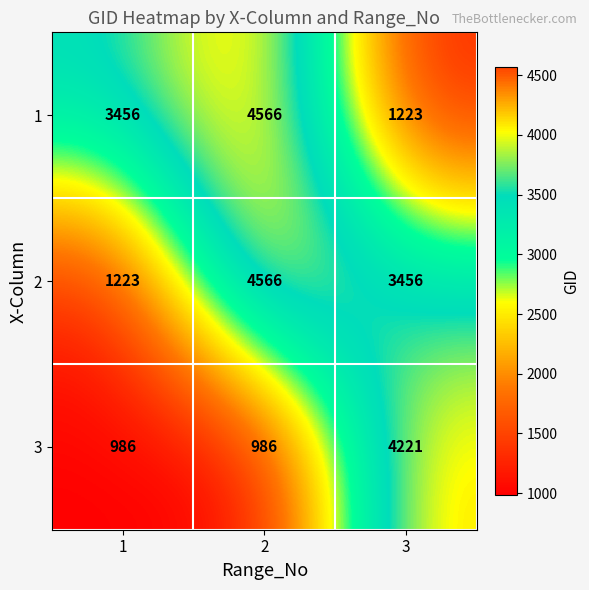

True or false: 1 has a value of 2197 at 2.

False